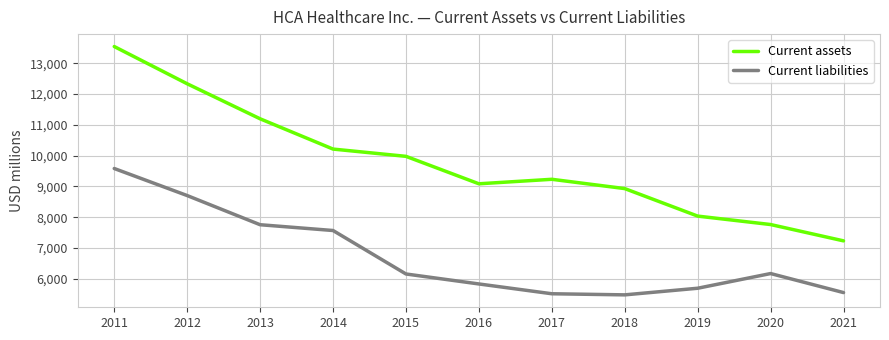

True or false: Current assets and Current liabilities intersect in this chart.

False